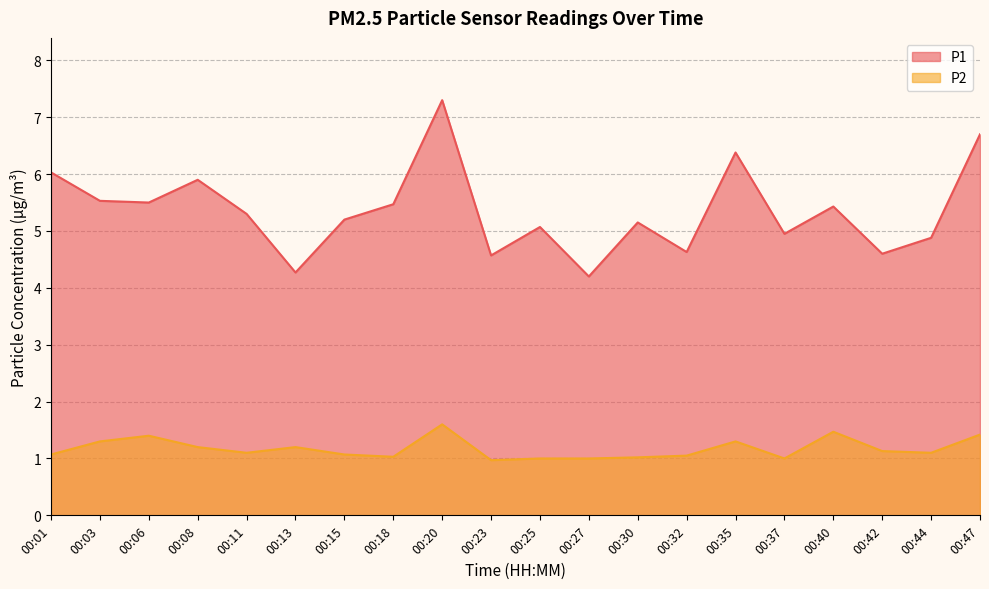

The value of P2 at 00:25 is 1.0. True or false?

True